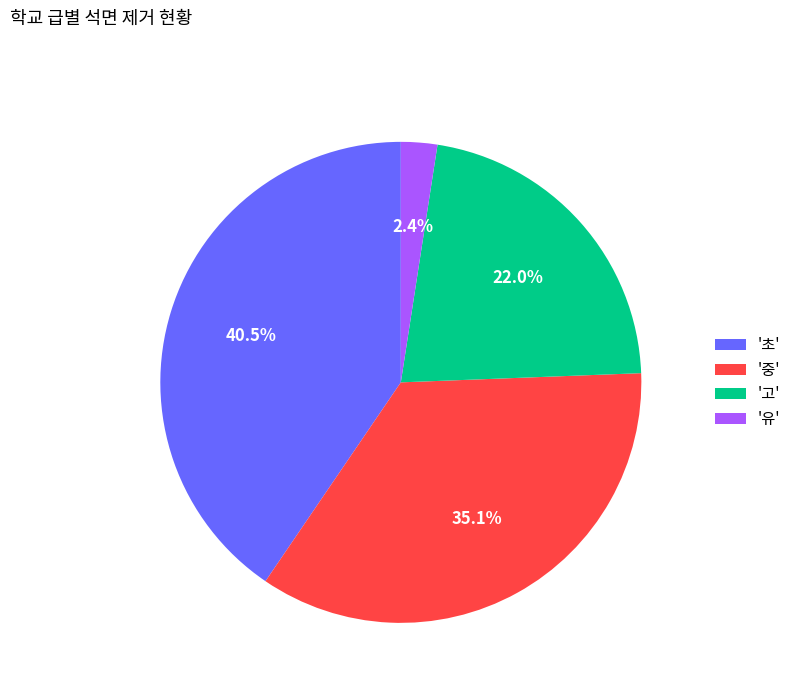

What is the ratio of the value at '고' to the value at '중'?

0.6